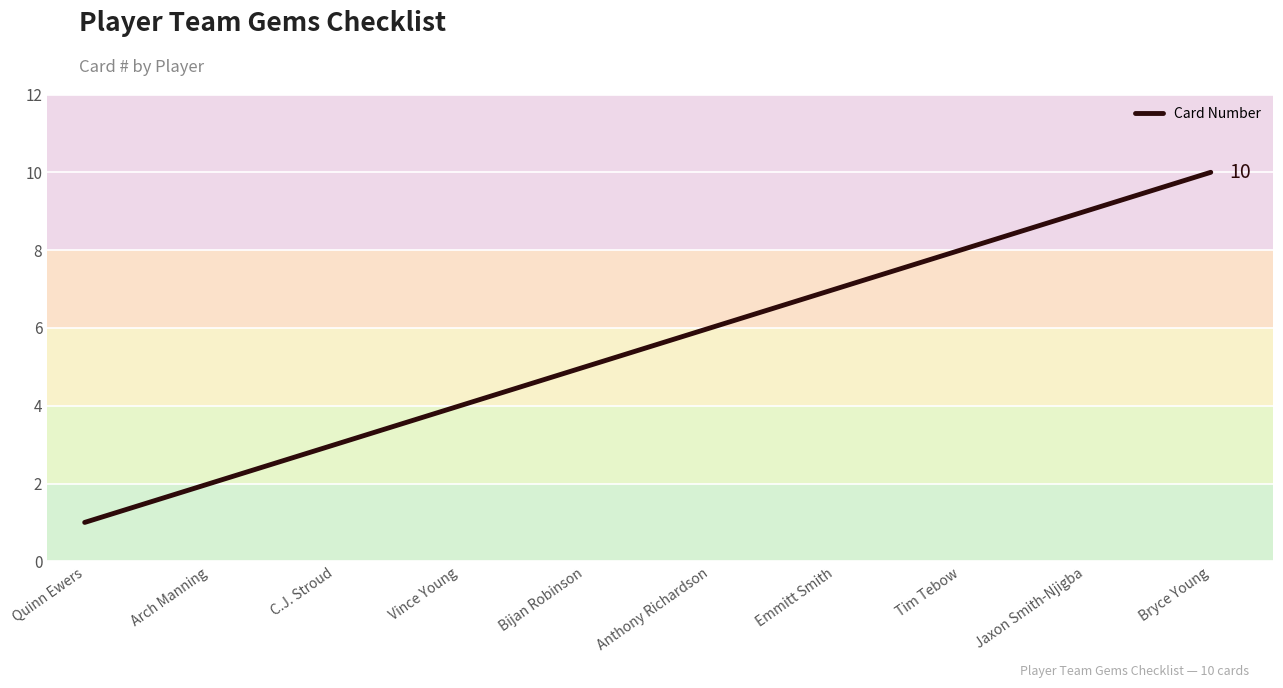

Rank the categories by value from lowest to highest.

Quinn Ewers, Arch Manning, C.J. Stroud, Vince Young, Bijan Robinson, Anthony Richardson, Emmitt Smith, Tim Tebow, Jaxon Smith-Njigba, Bryce Young